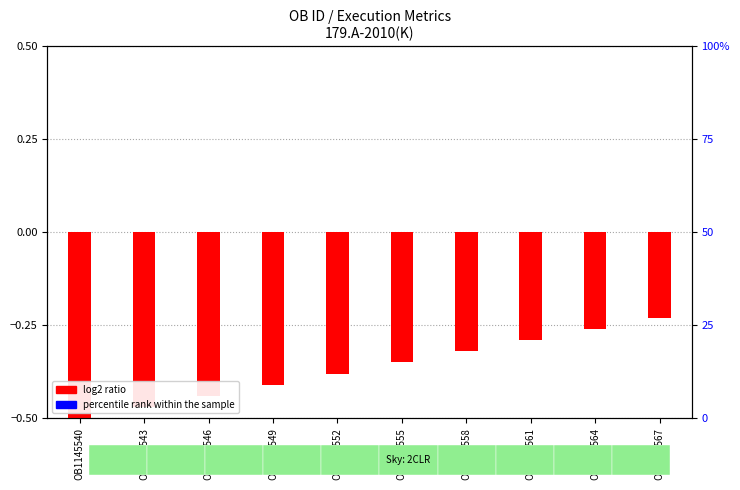

At OB1145540, list the series in order from smallest to largest.

log2 ratio, percentile rank within the sample